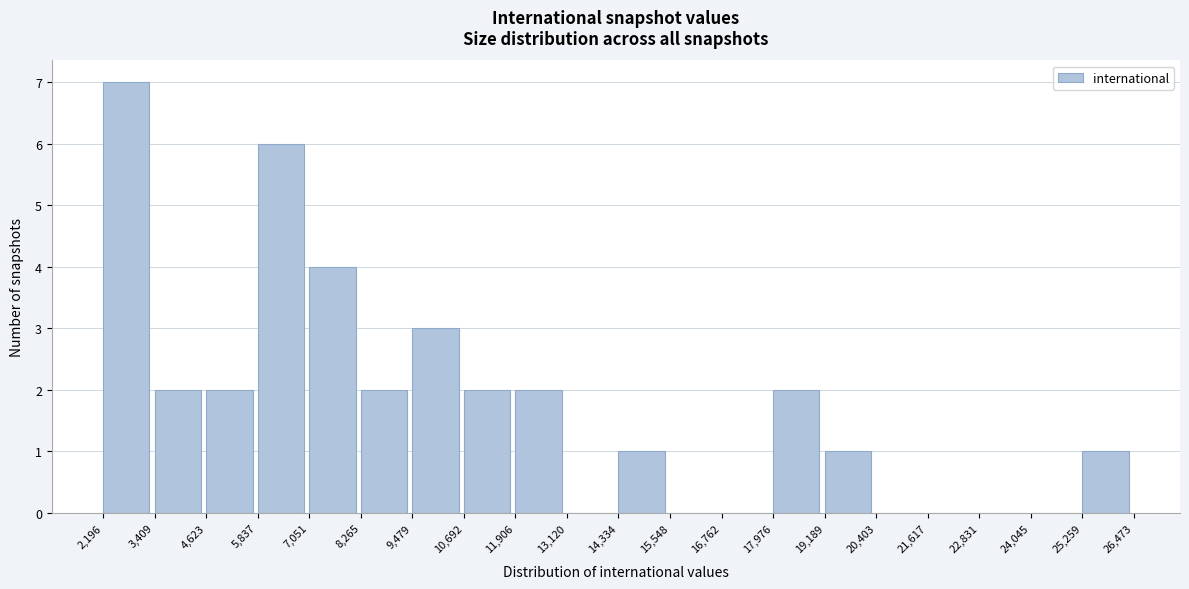

Reading left to right, transcribe this chart: for each bar, give the range it covers on the x-axis and its height. The values are not printed on the chart, so give them approximately, as read against the axis.

2,196 to 3,409: 7
3,409 to 4,623: 2
4,623 to 5,837: 2
5,837 to 7,051: 6
7,051 to 8,265: 4
8,265 to 9,479: 2
9,479 to 10,692: 3
10,692 to 11,906: 2
11,906 to 13,120: 2
13,120 to 14,334: 0
14,334 to 15,548: 1
15,548 to 16,762: 0
16,762 to 17,976: 0
17,976 to 19,189: 2
19,189 to 20,403: 1
20,403 to 21,617: 0
21,617 to 22,831: 0
22,831 to 24,045: 0
24,045 to 25,259: 0
25,259 to 26,473: 1